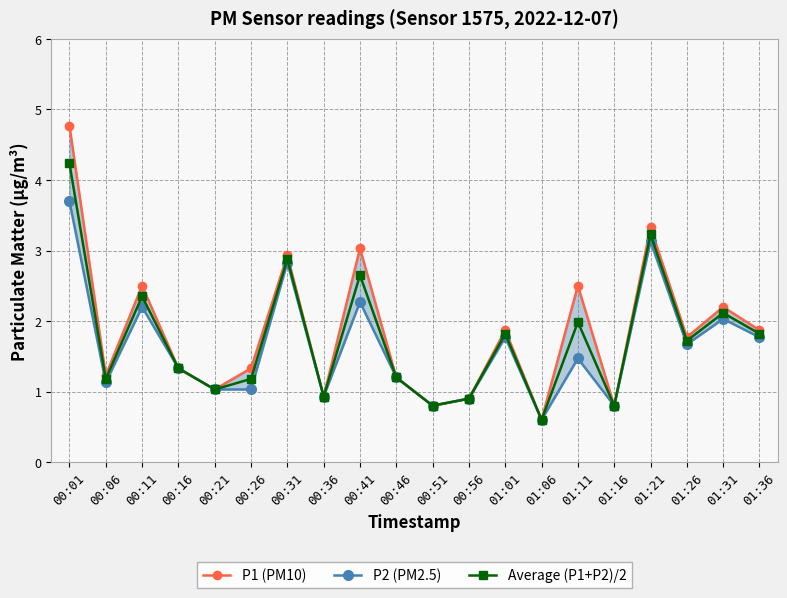

Read the Average (P1+P2)/2 value at 01:26.

1.7